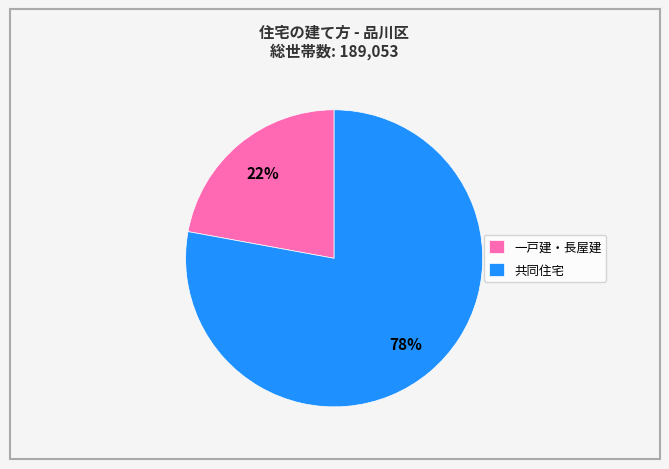

To the nearest percent, what is the difference between the largest and smallest slice percentages?

56%